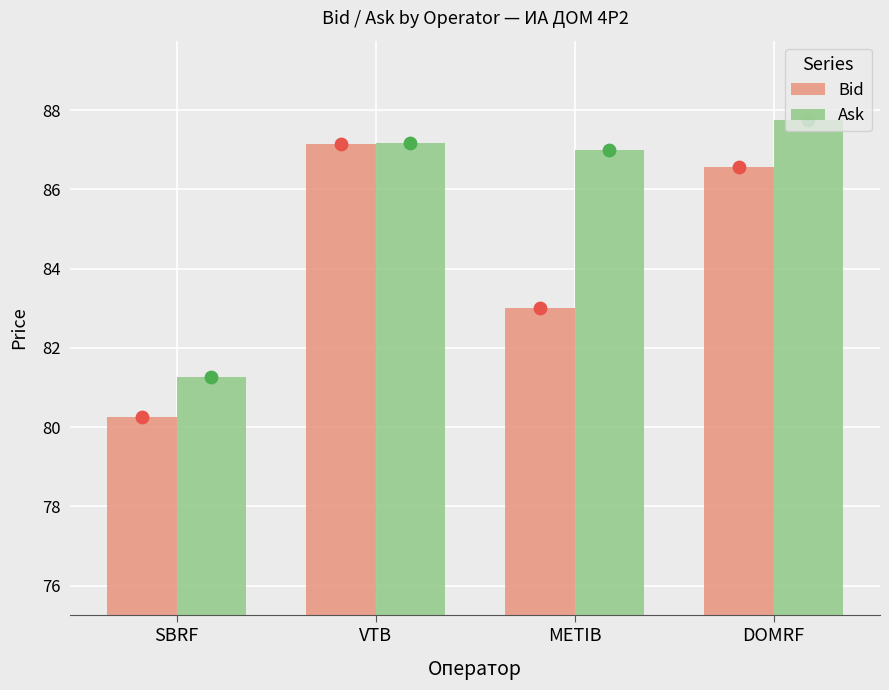

What is the total value across all series at METIB?

170.0